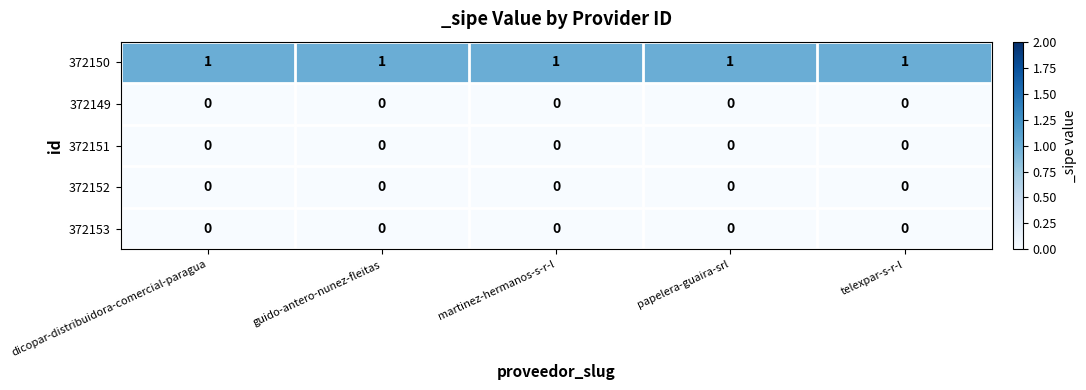

What is the total value across all series at guido-antero-nunez-fleitas?

1